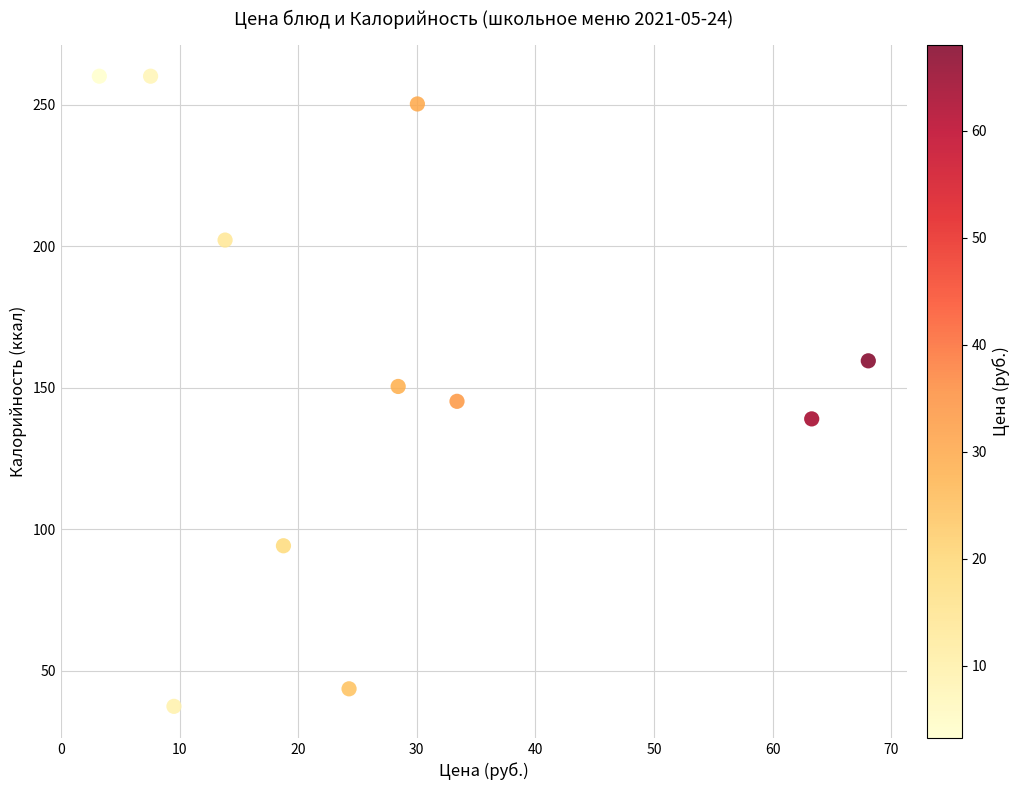

What is the range of Y values (max minus min)?

222.5